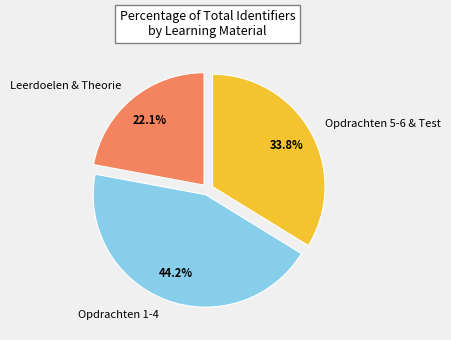

Count the number of slices in the pie.

3